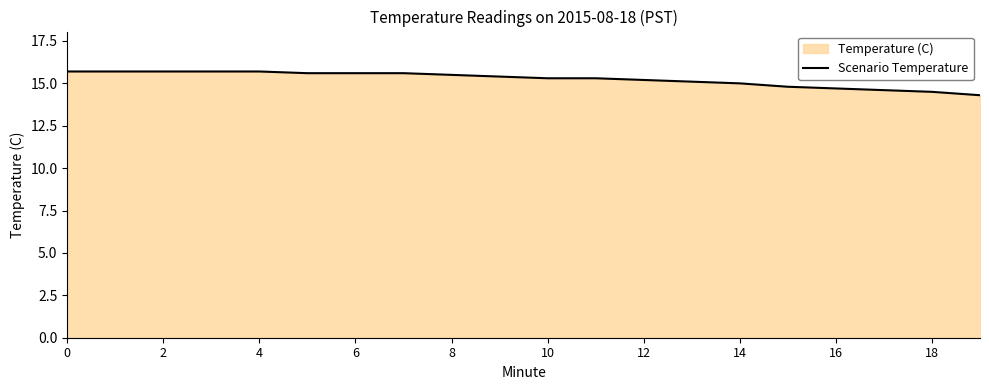

Reading right to left, what are all the values shown in this chart?

14.3	14.5	14.6	14.7	14.8	15.0	15.1	15.2	15.3	15.3	15.4	15.5	15.6	15.6	15.6	15.7	15.7	15.7	15.7	15.7